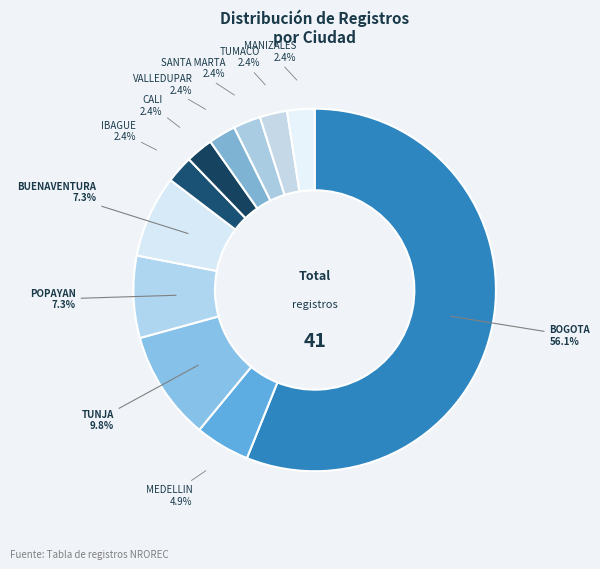

To the nearest percent, what is the difference between the CALI and POPAYAN slice percentages?

5%